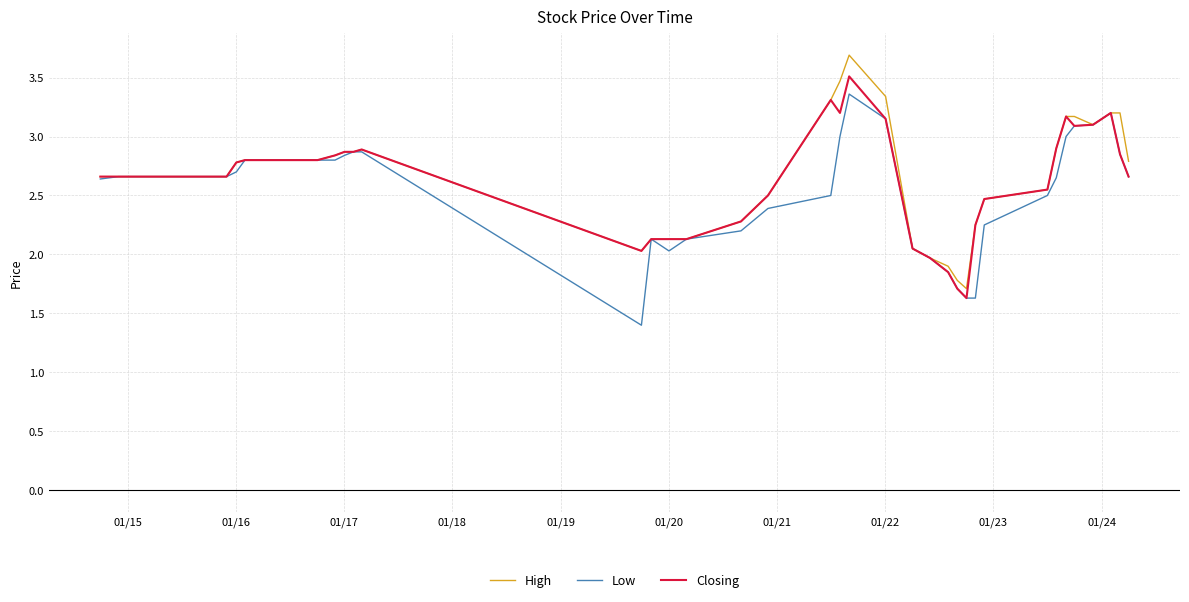

What is the maximum value for Low?

3.4